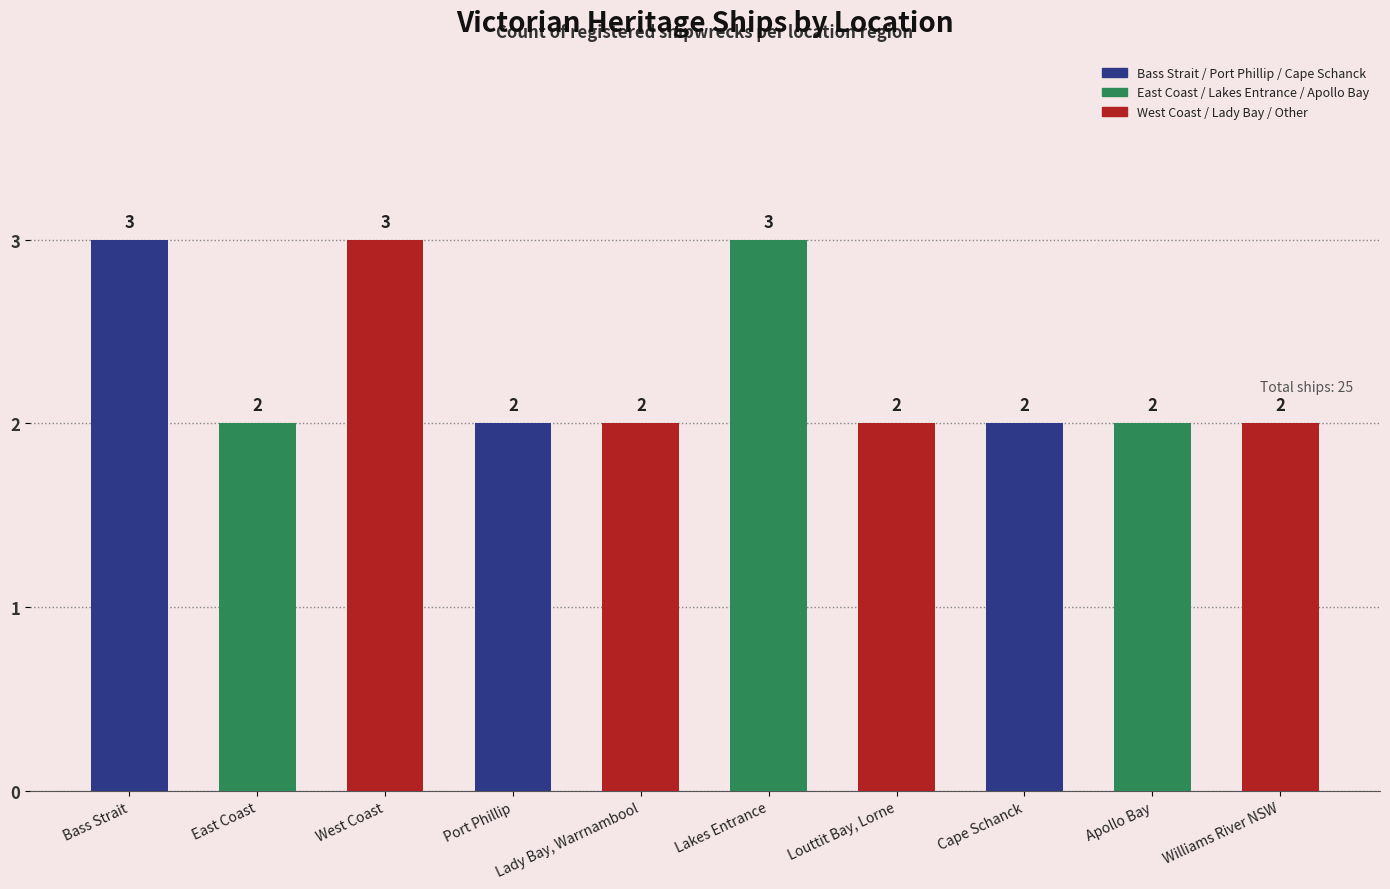

What is the sum of all values?

23